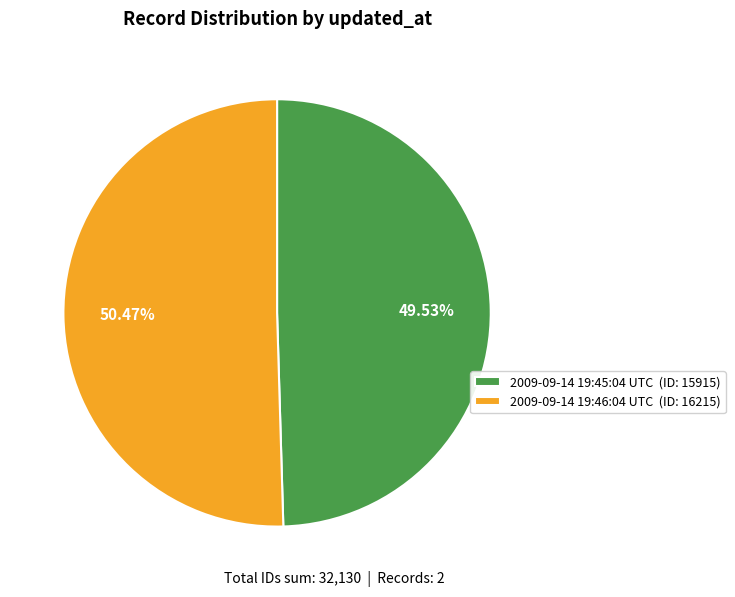

What is the smallest slice in the pie chart?

2009-09-14 19:45:04 UTC